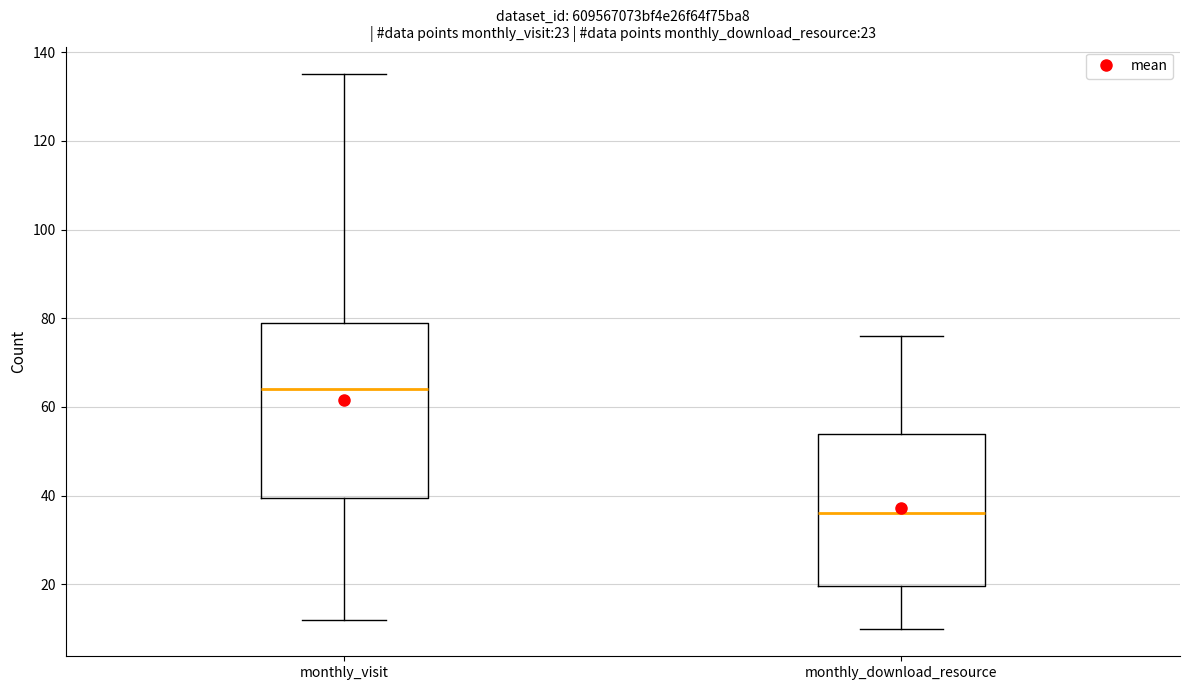

Which box is the tallest, from its lower edge to its upper edge?

monthly_visit